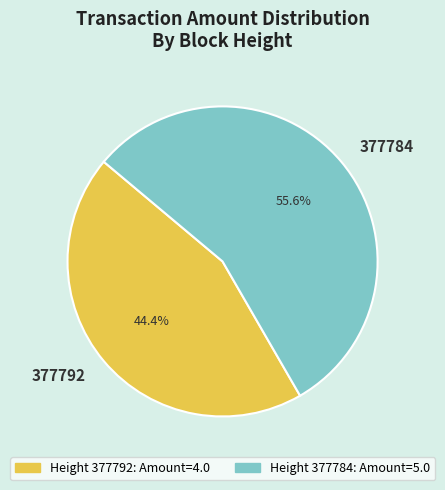

What portion of the pie excludes 377792?

55.6%